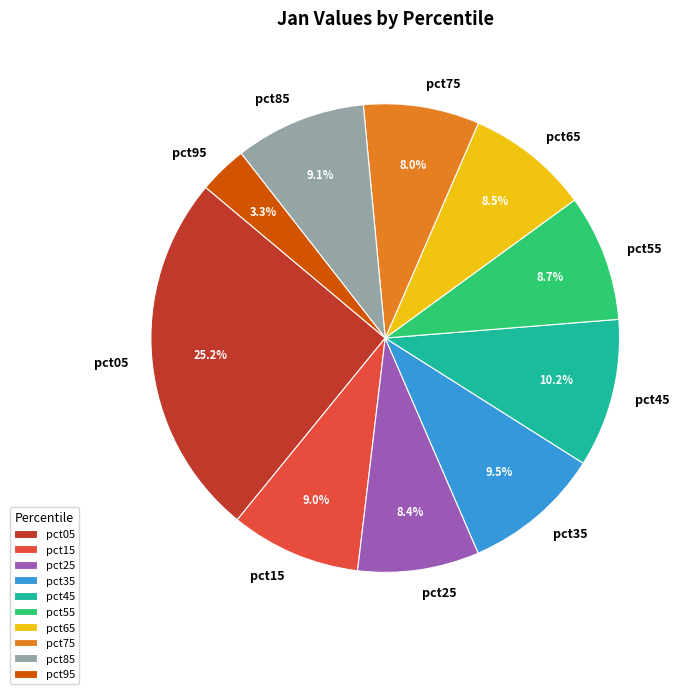

Does any single category account for the majority?

No